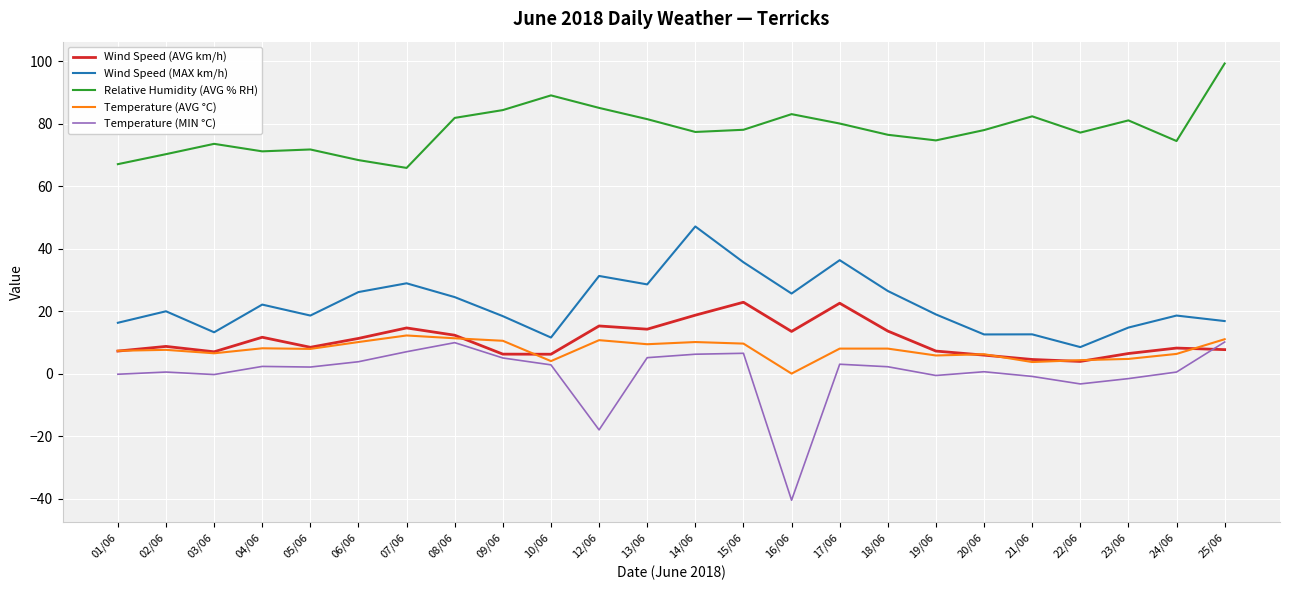

Is it true that Wind Speed (AVG km/h) equals 6.4 at 23/06?

True